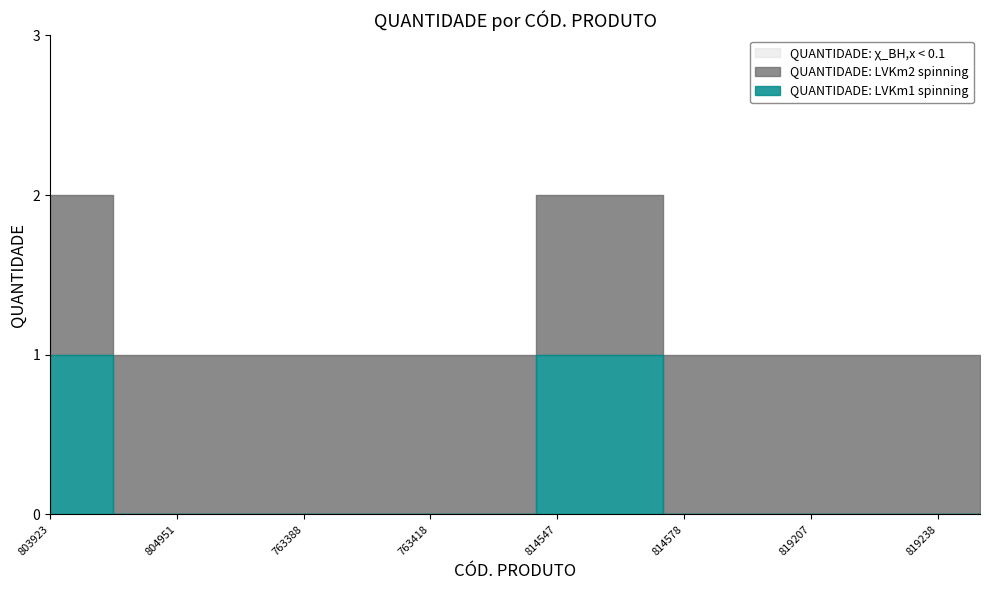

Which series changed the most between 7895493803923 and 7895493819849?

QUANTIDADE